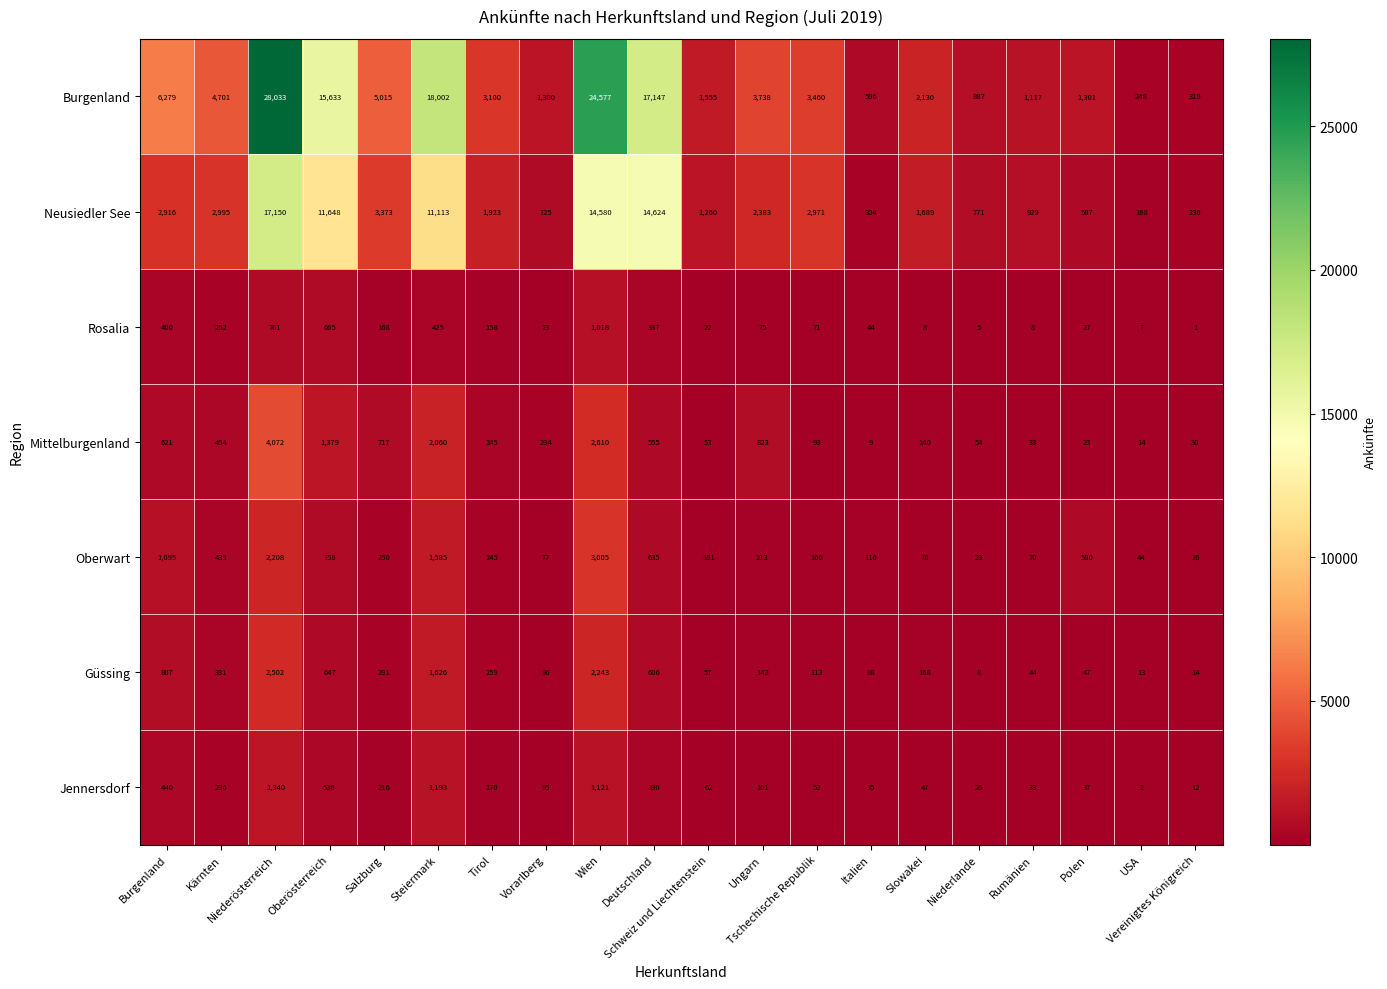

At Niederösterreich, list the series in order from smallest to largest.

Rosalia, Jennersdorf, Oberwart, Güssing, Mittelburgenland, Neusiedler See, Burgenland